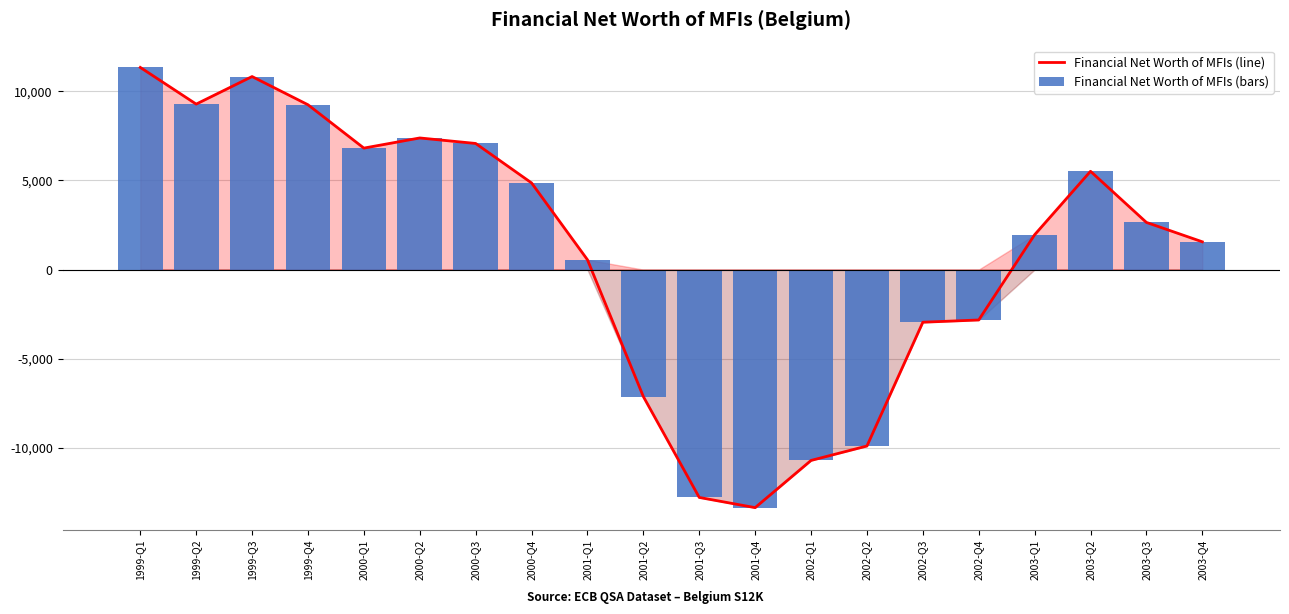

Which series has the widest spread of values?

Financial Net Worth of MFIs (line)